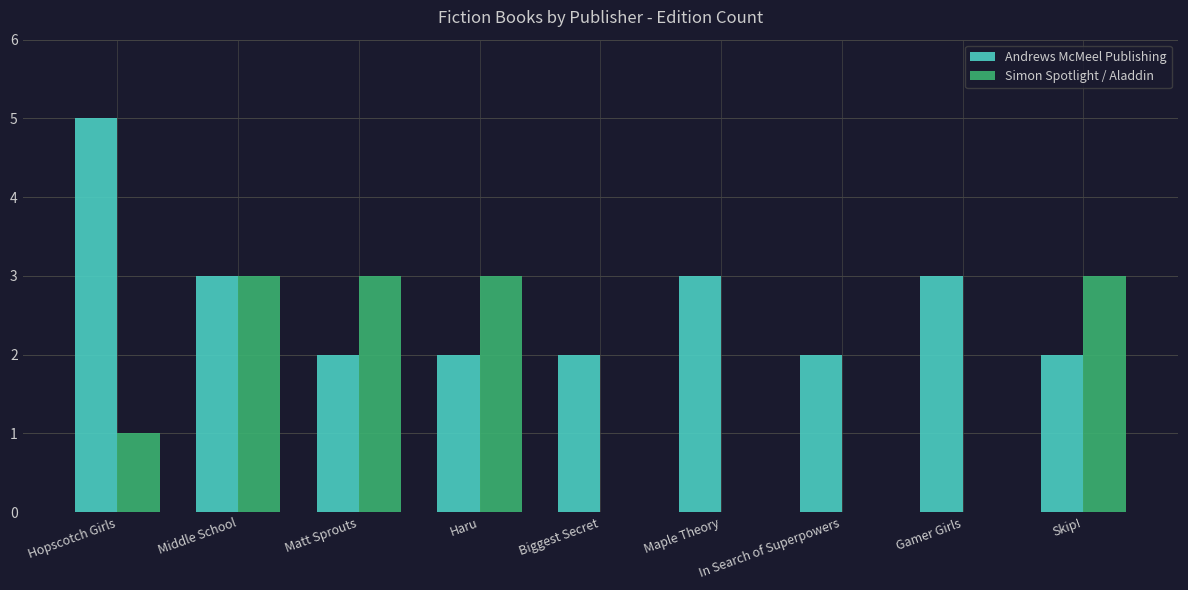

What is the average value of the Andrews McMeel Publishing series?

3